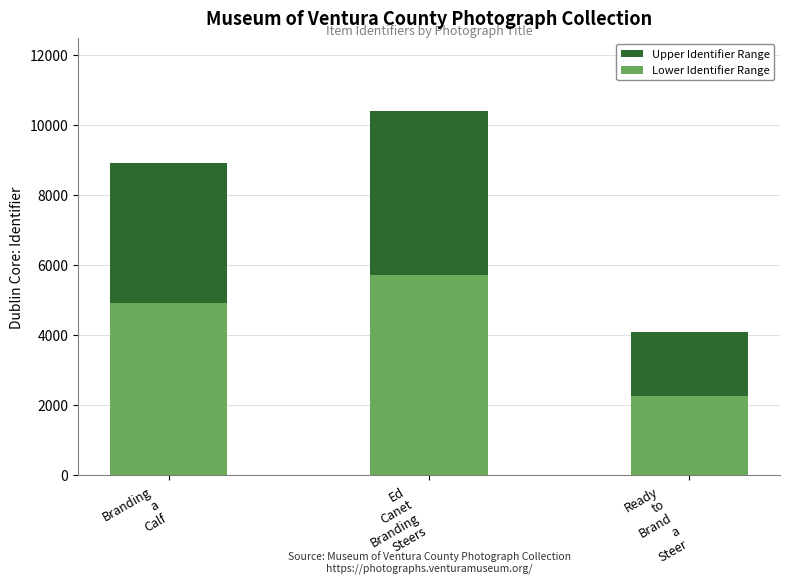

How many distinct data groups are displayed?

2